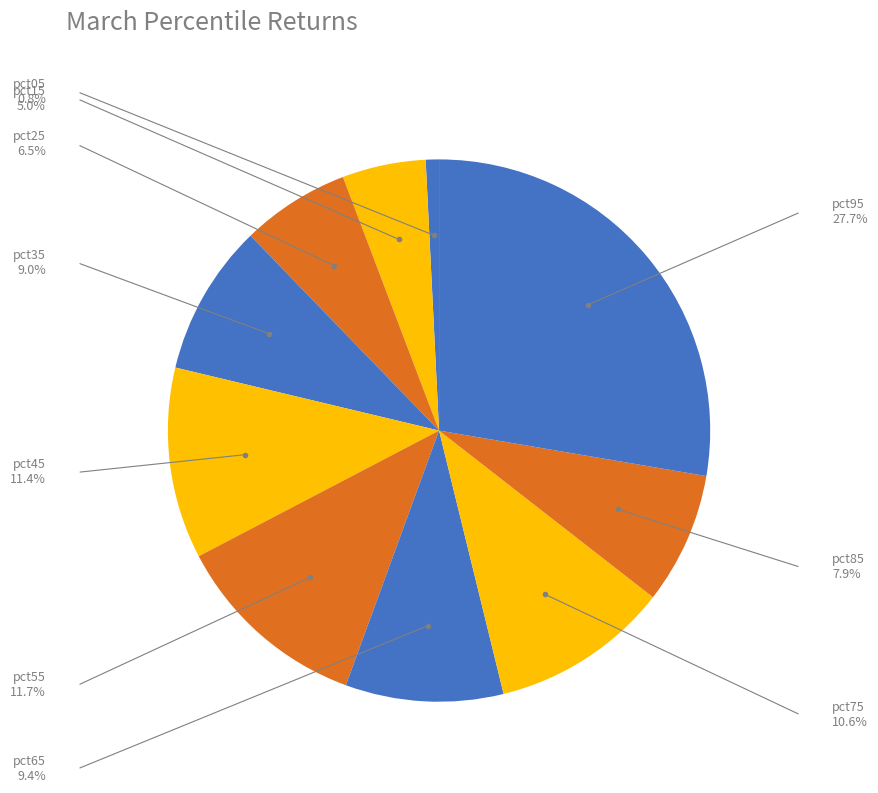

Rank the categories by value from lowest to highest.

pct05, pct15, pct25, pct85, pct35, pct65, pct75, pct45, pct55, pct95